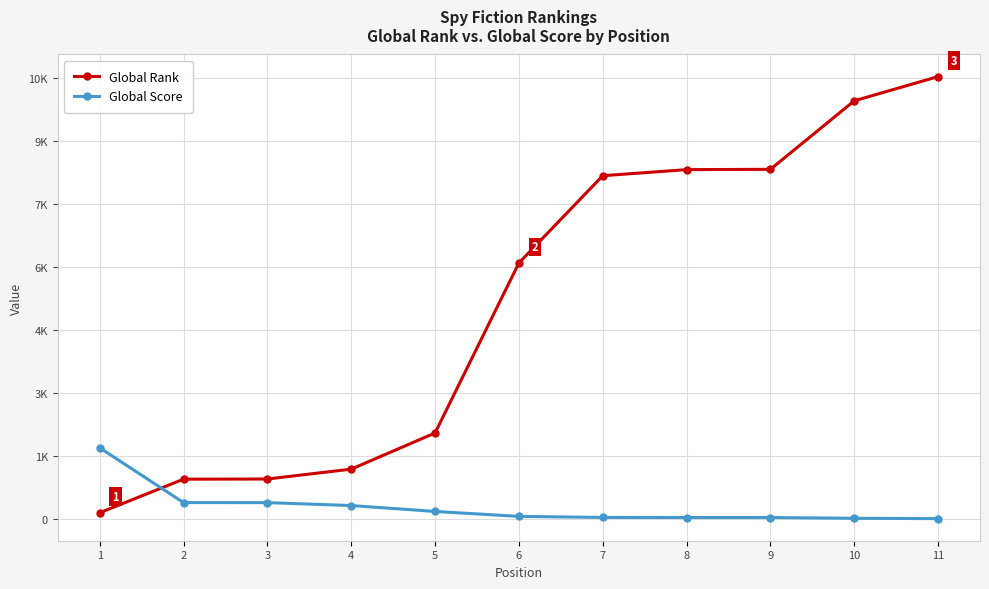

What is the value of the Global Rank point at the 6th from the left?

6098